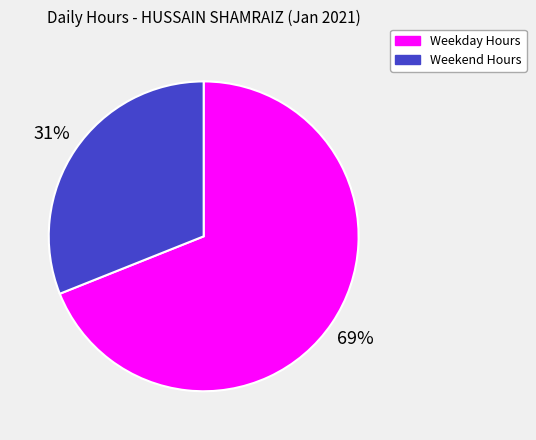

Count the number of slices in the pie.

2